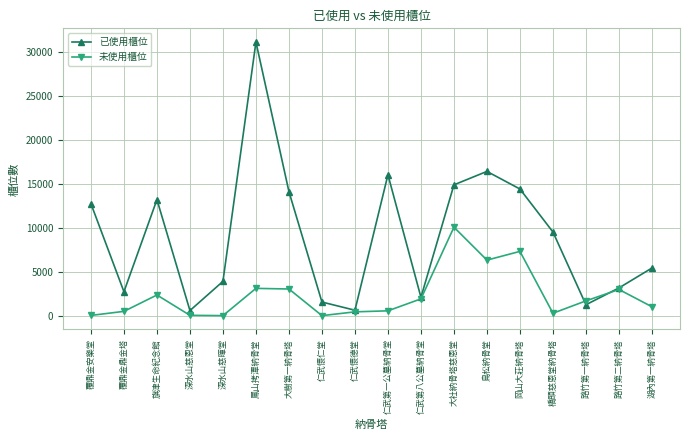

Read the 未使用櫃位 value at 湖內第一納骨塔.

1011